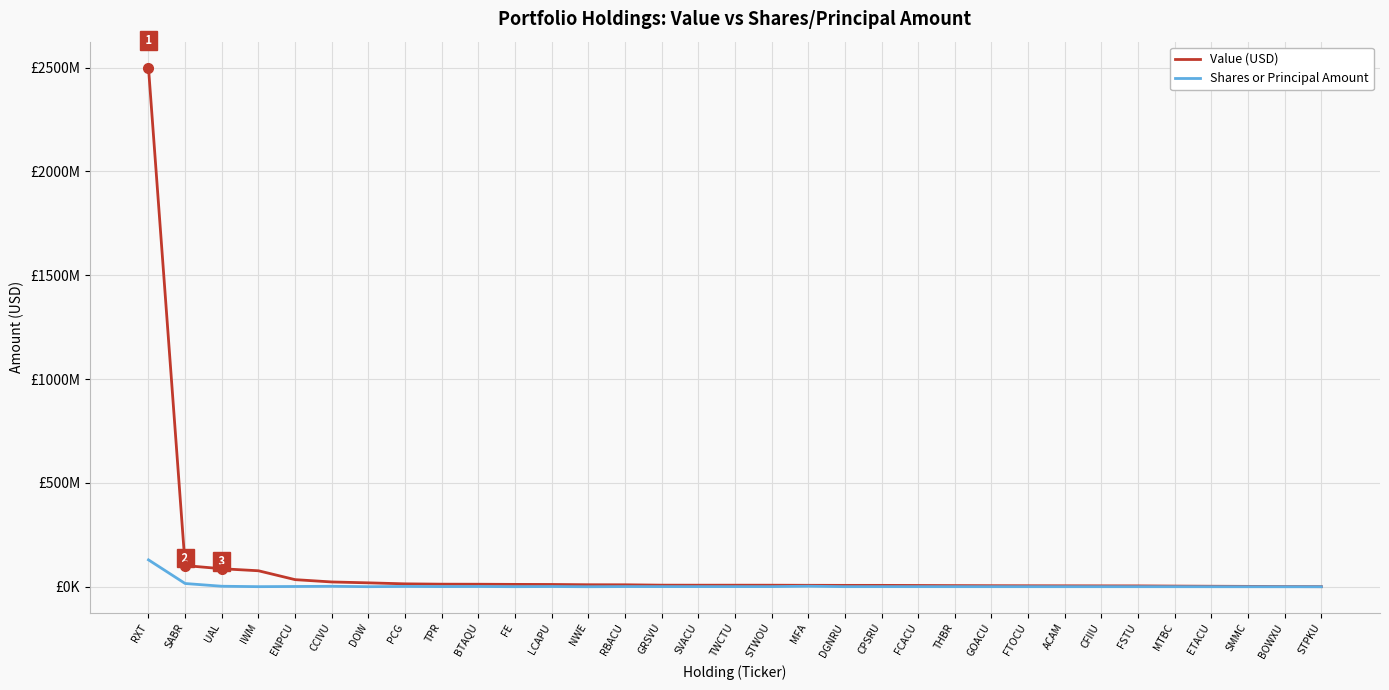

Does the chart display data point markers on the line(s)?

No